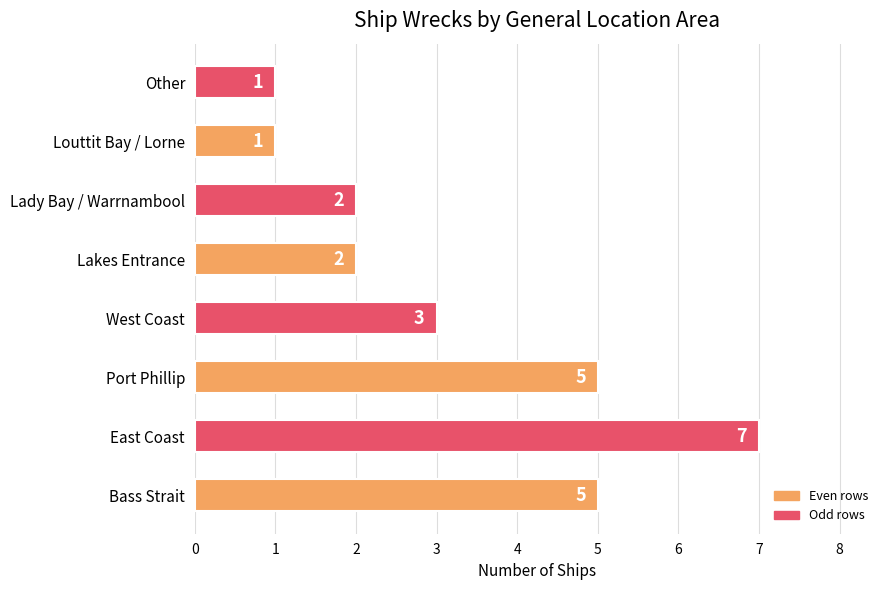

Is it true that the value at West Coast is 2?

False